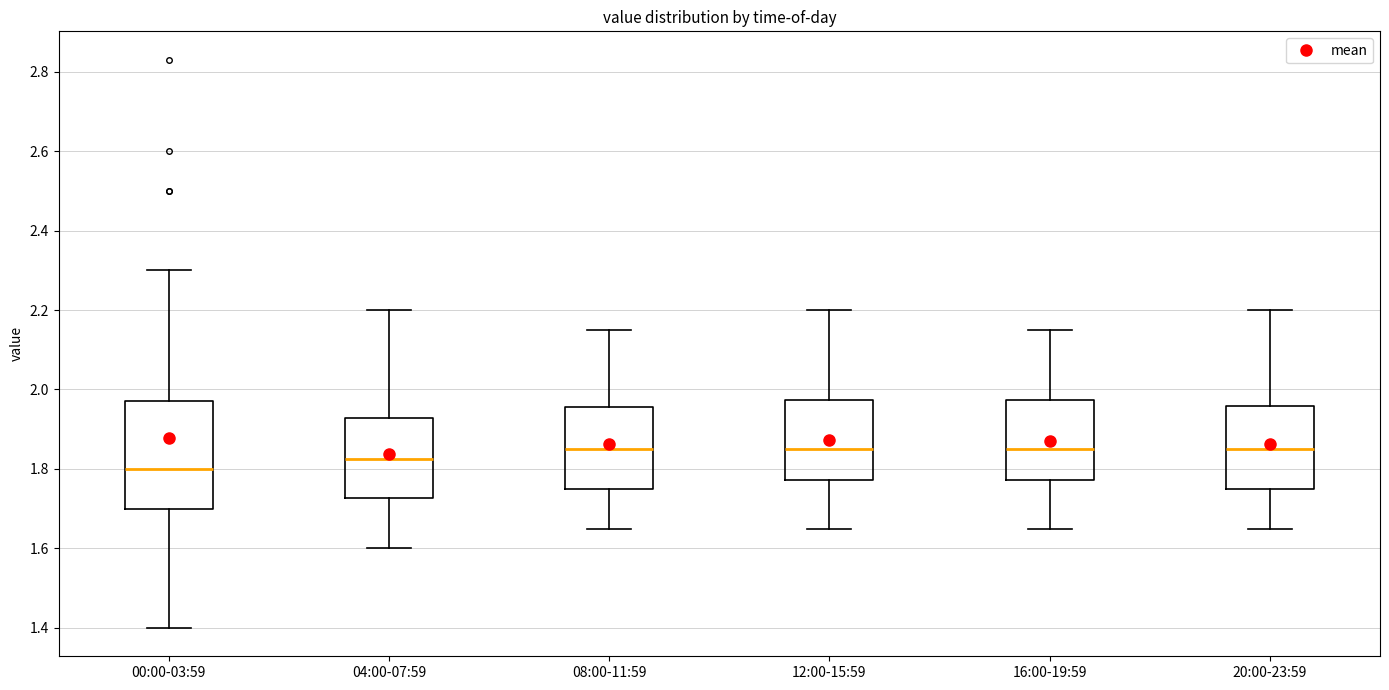

Reading left to right, transcribe this box plot: for each box, give where its median line is, the range the box spans, and where its two whiskers end, as read against the y-axis. The values are not printed on the chart, so give them approximately, as read against the axis.

00:00-03:59: median 1.80, box 1.70 to 1.98, whiskers 1.40 to 2.30
04:00-07:59: median 1.82, box 1.72 to 1.92, whiskers 1.60 to 2.20
08:00-11:59: median 1.86, box 1.76 to 1.96, whiskers 1.66 to 2.16
12:00-15:59: median 1.86, box 1.78 to 1.98, whiskers 1.66 to 2.20
16:00-19:59: median 1.86, box 1.78 to 1.98, whiskers 1.66 to 2.16
20:00-23:59: median 1.86, box 1.76 to 1.96, whiskers 1.66 to 2.20